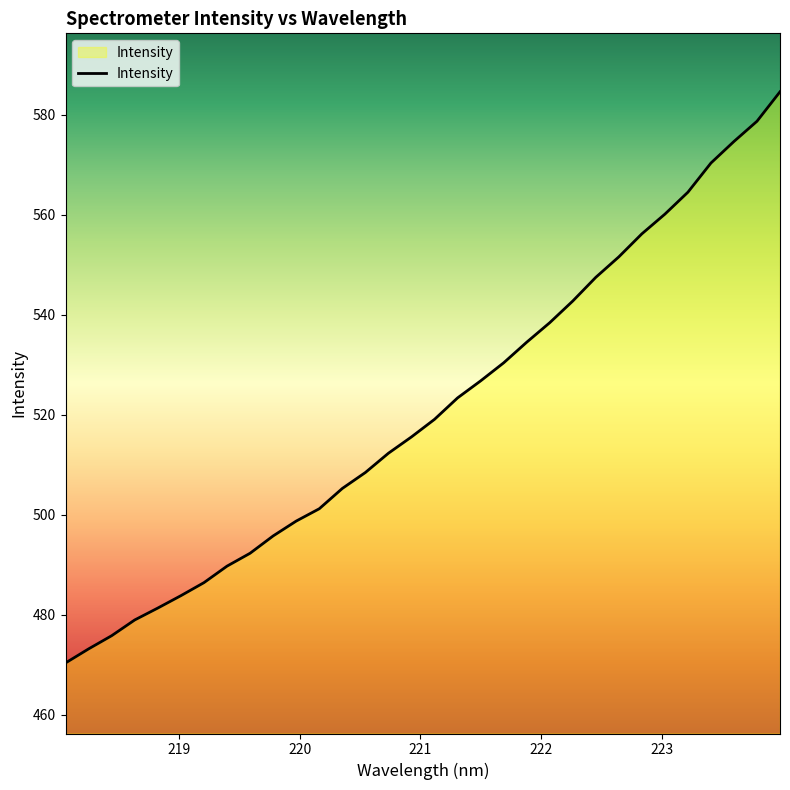

What is the difference between the maximum and minimum values?

114.2